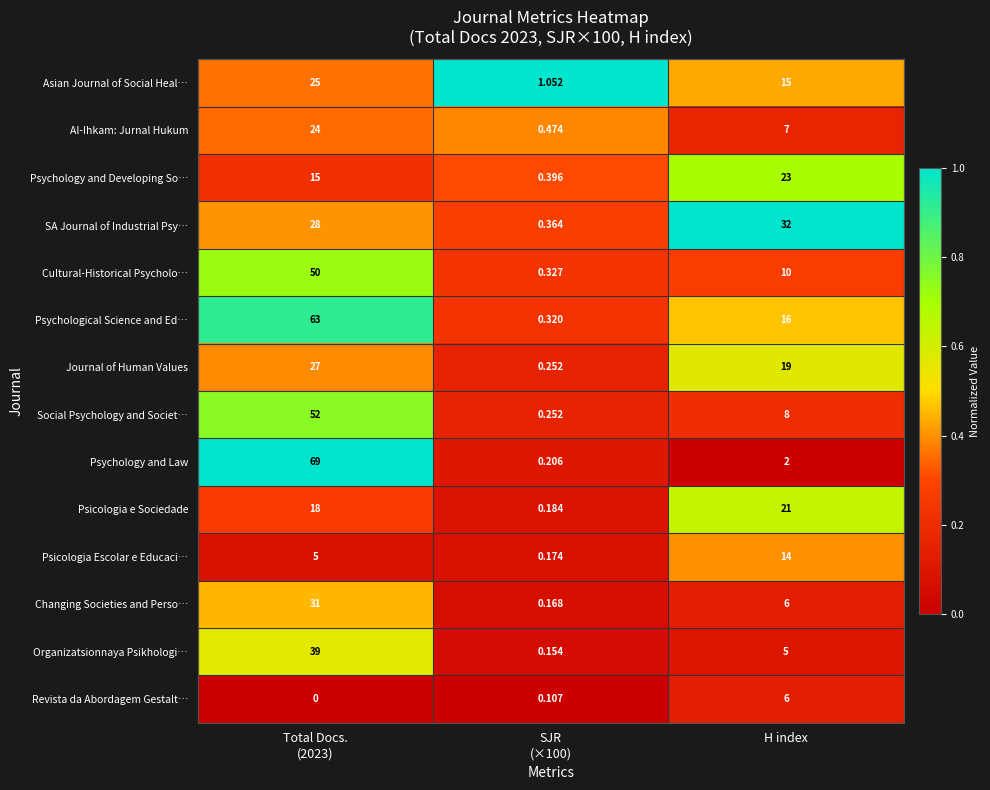

Which series has the widest spread of values?

Psychology and Law